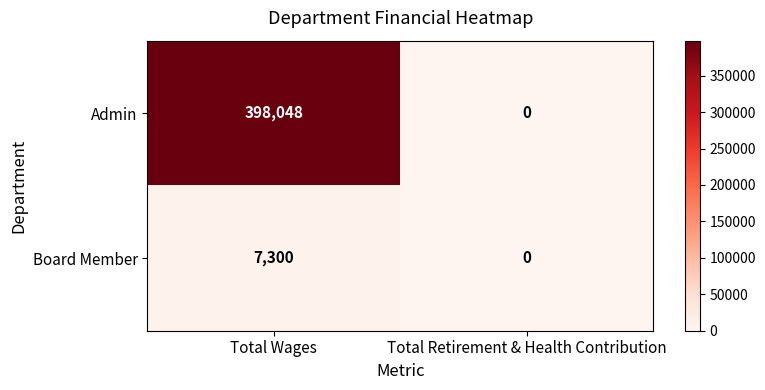

What is the difference between the maximum and minimum values in the Admin series?

398048